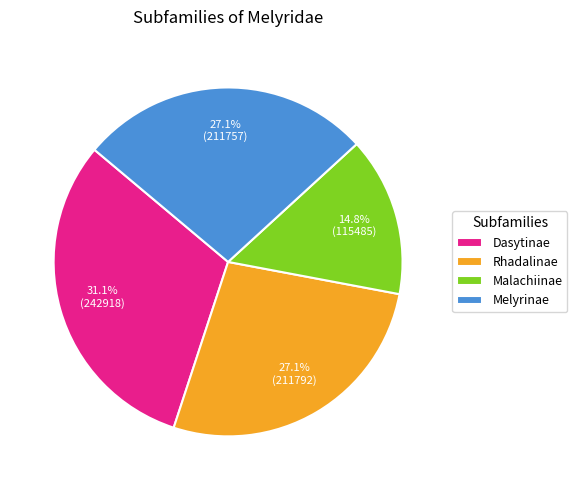

What is the total percentage of Malachiinae and Rhadalinae?

41.9%